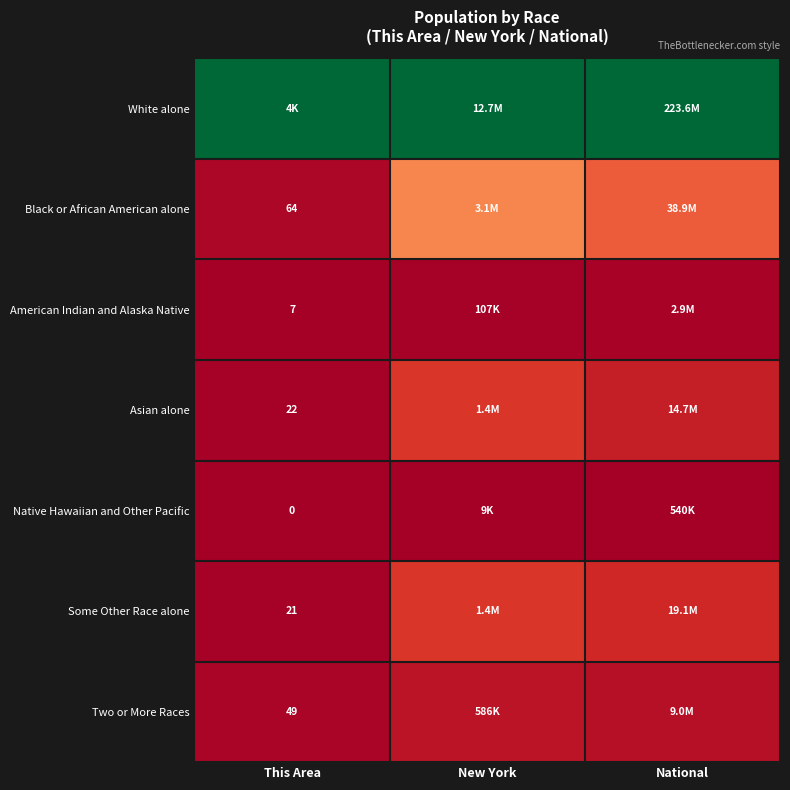

List the series in order of their peak value, highest first.

White alone, Black or African American alone, Some Other Race alone, Asian alone, Two or More Races, American Indian and Alaska Native, Native Hawaiian and Other Pacific